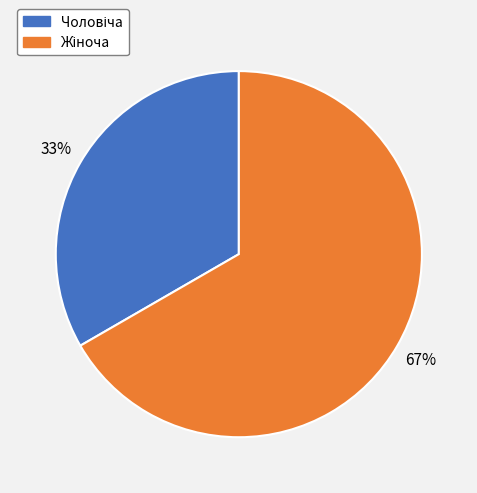

Is there any slice that represents more than half of the pie?

Yes